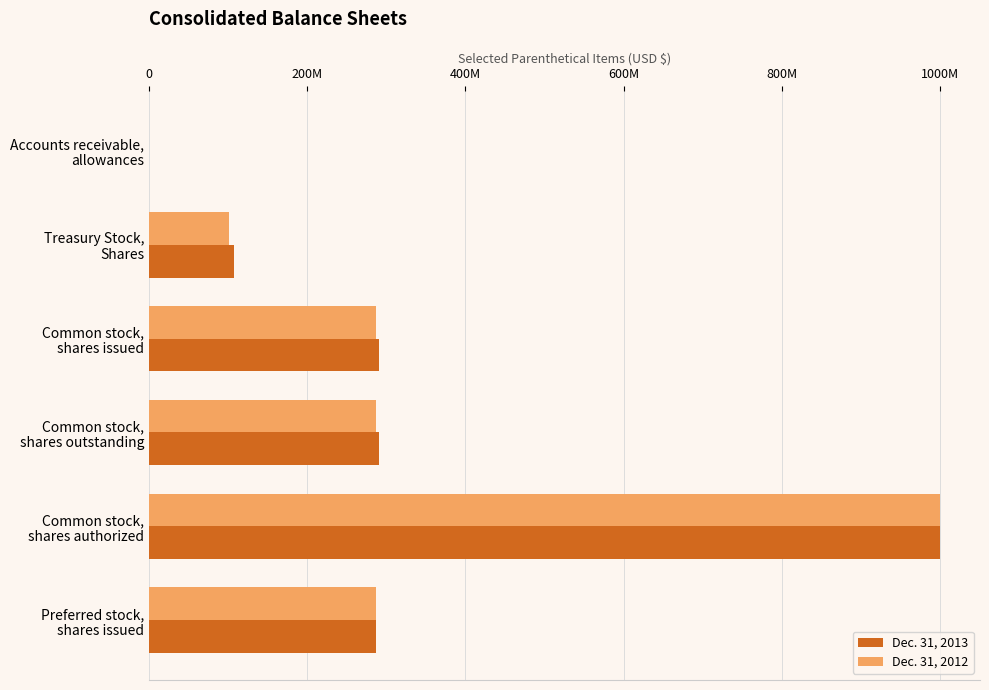

What are all the series names shown in the legend?

Dec. 31, 2013, Dec. 31, 2012